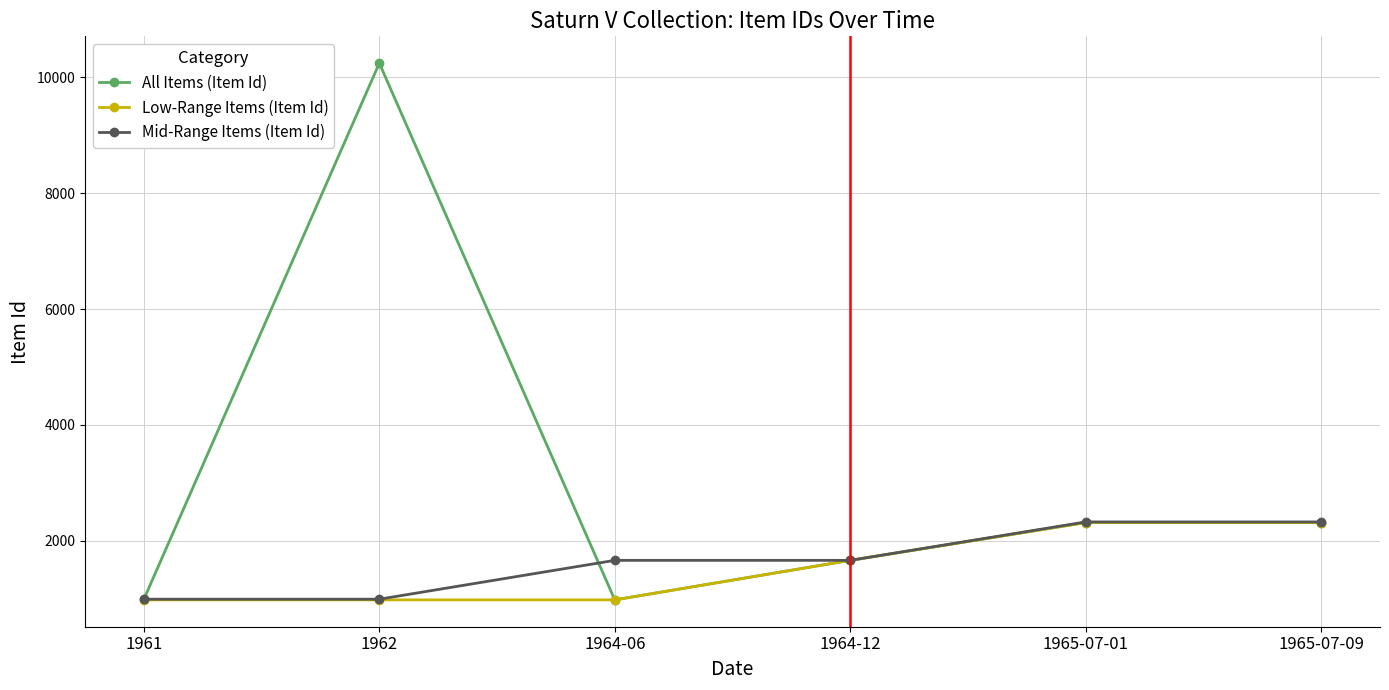

Between 1962 and 1964-12, which series saw the biggest shift?

All Items (Item Id)